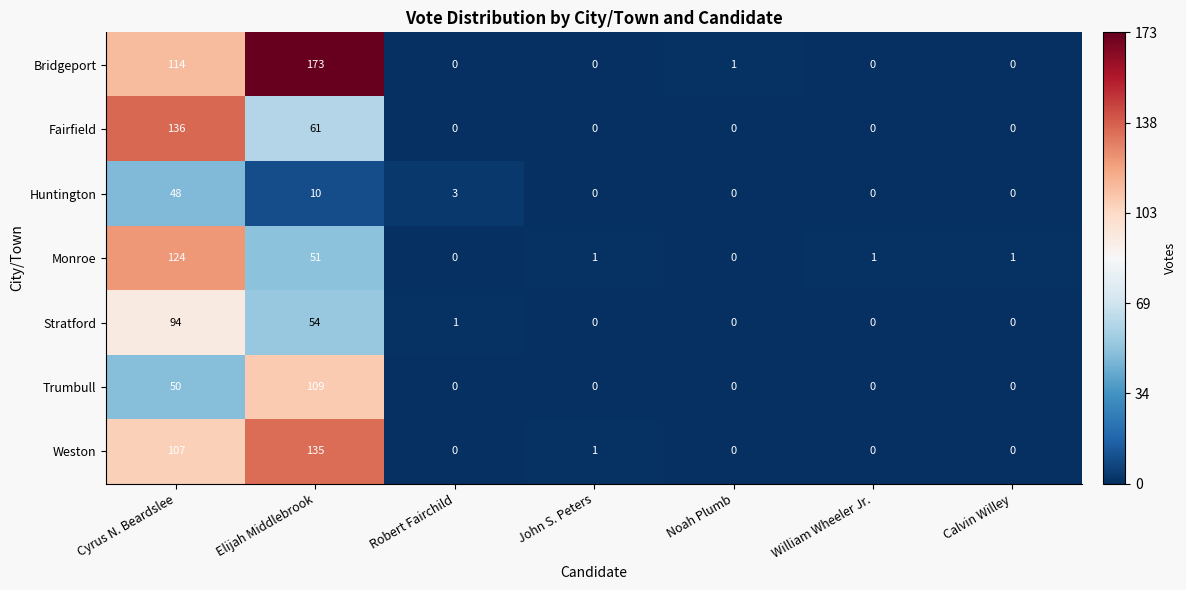

True or false: Weston has a value of 49 at William Wheeler Jr..

False